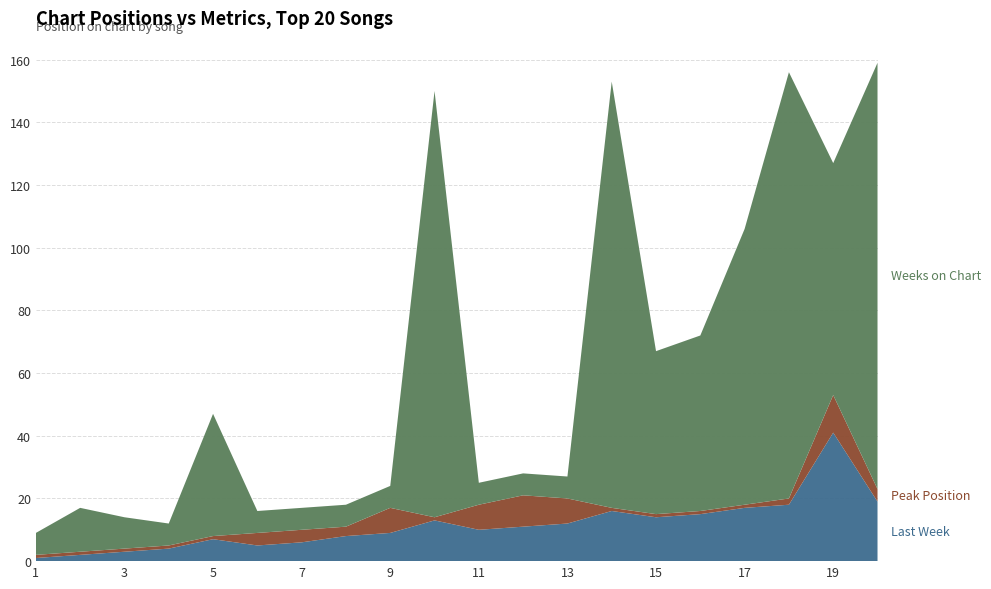

Reading right to left, list all the values displayed in this chart.

Last Week: 20=19	19=41	18=18	17=17	16=15	15=14	14=16	13=12	12=11	11=10	10=13	9=9	8=8	7=6	6=5	5=7	4=4	3=3	2=2	1=1
Peak Position: 20=4	19=12	18=2	17=1	16=1	15=1	14=1	13=8	12=10	11=8	10=1	9=8	8=3	7=4	6=4	5=1	4=1	3=1	2=1	1=1
Weeks on Chart: 20=136	19=74	18=136	17=88	16=56	15=52	14=136	13=7	12=7	11=7	10=136	9=7	8=7	7=7	6=7	5=39	4=7	3=10	2=14	1=7